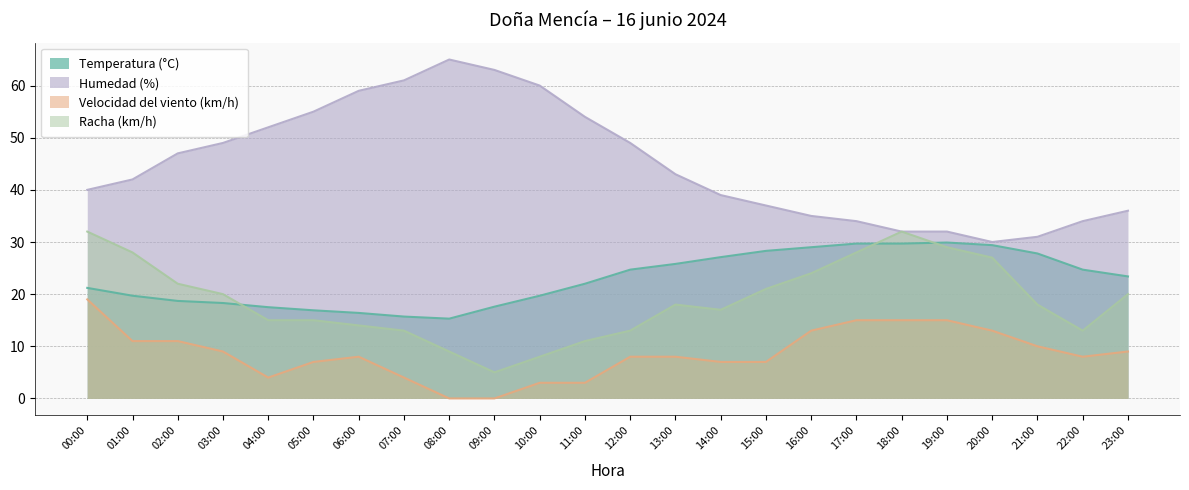

At which category does Racha (km/h) reach its first local peak?

13:00